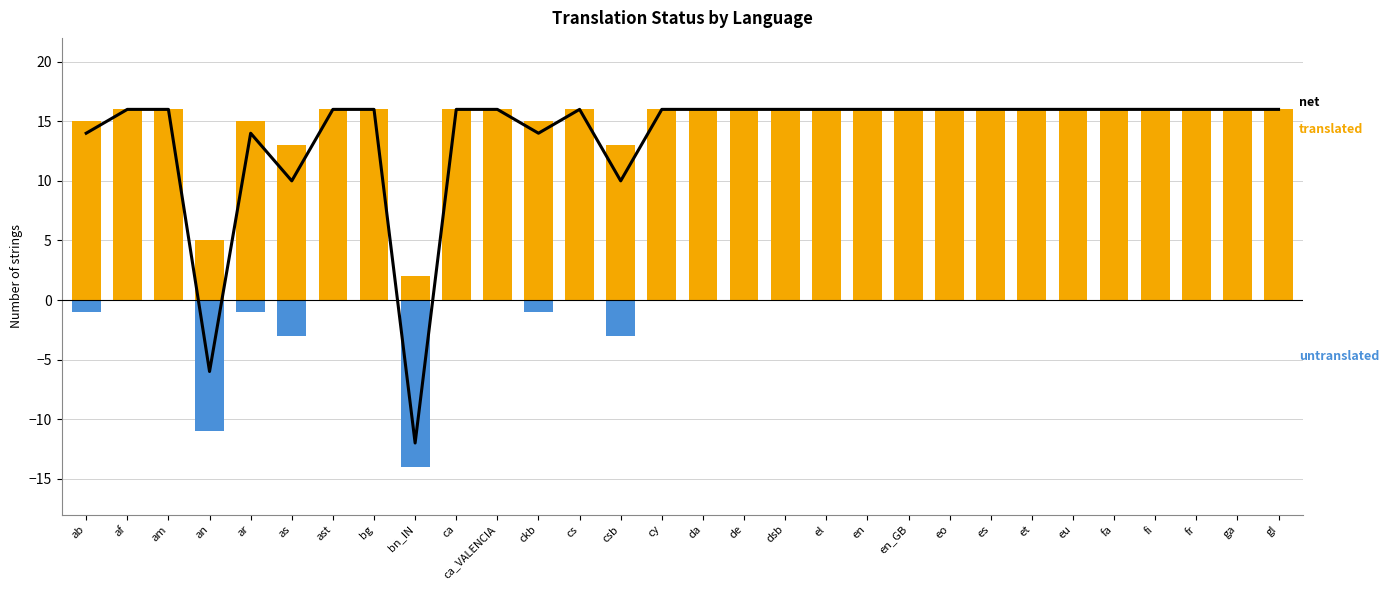

What is the spread (max minus min) of values at ca_VALENCIA?

16